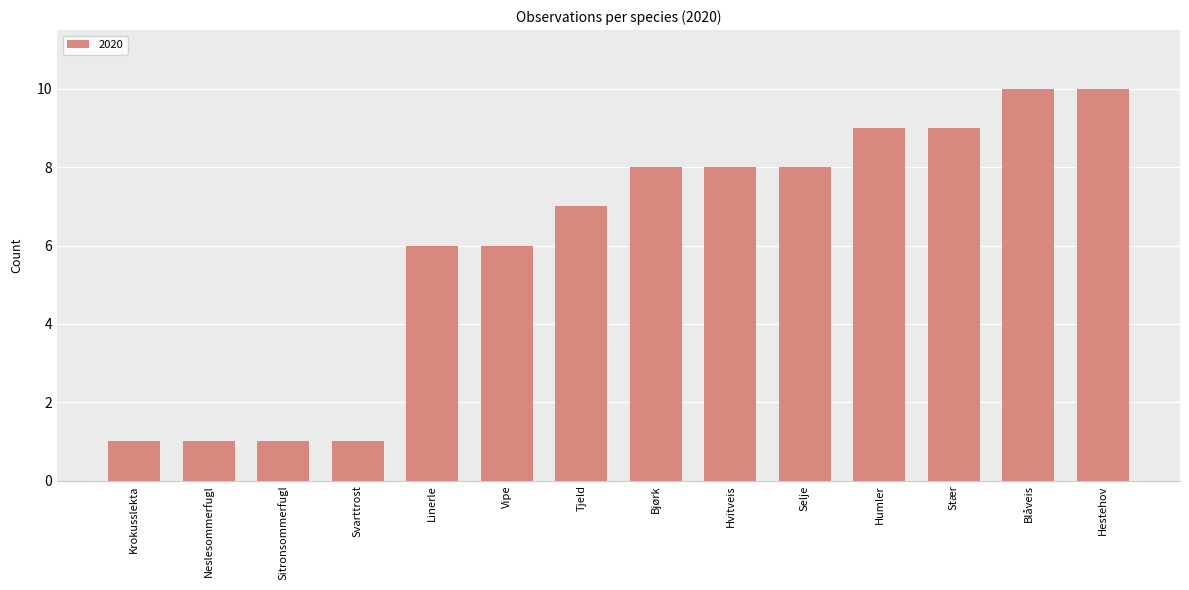

What is the difference between the maximum and second lowest values?

9